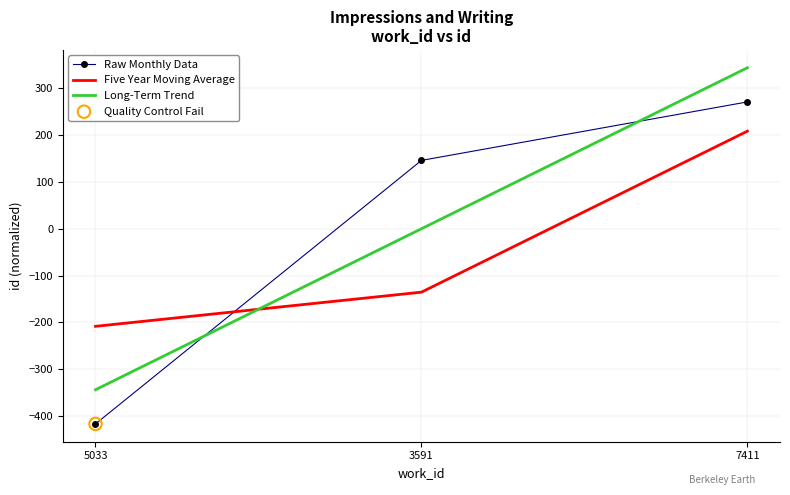

What is the total value across all series at 7411?

823.5